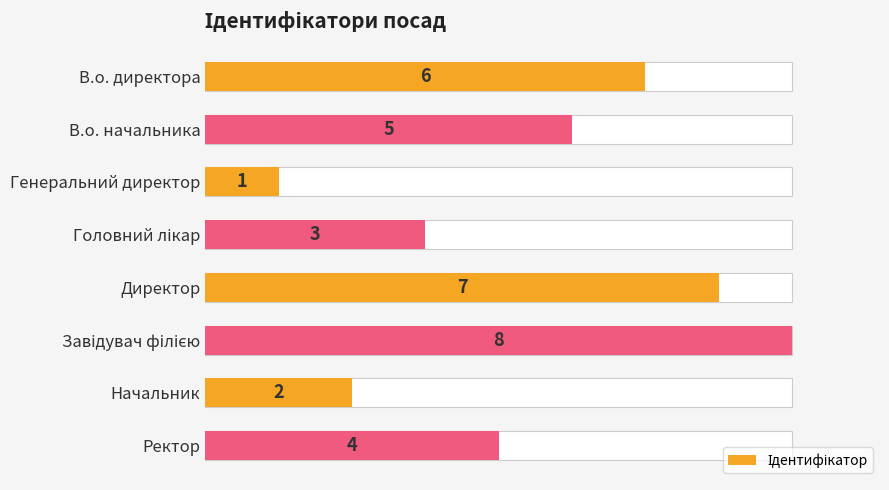

What is the difference between the maximum and second lowest values?

6